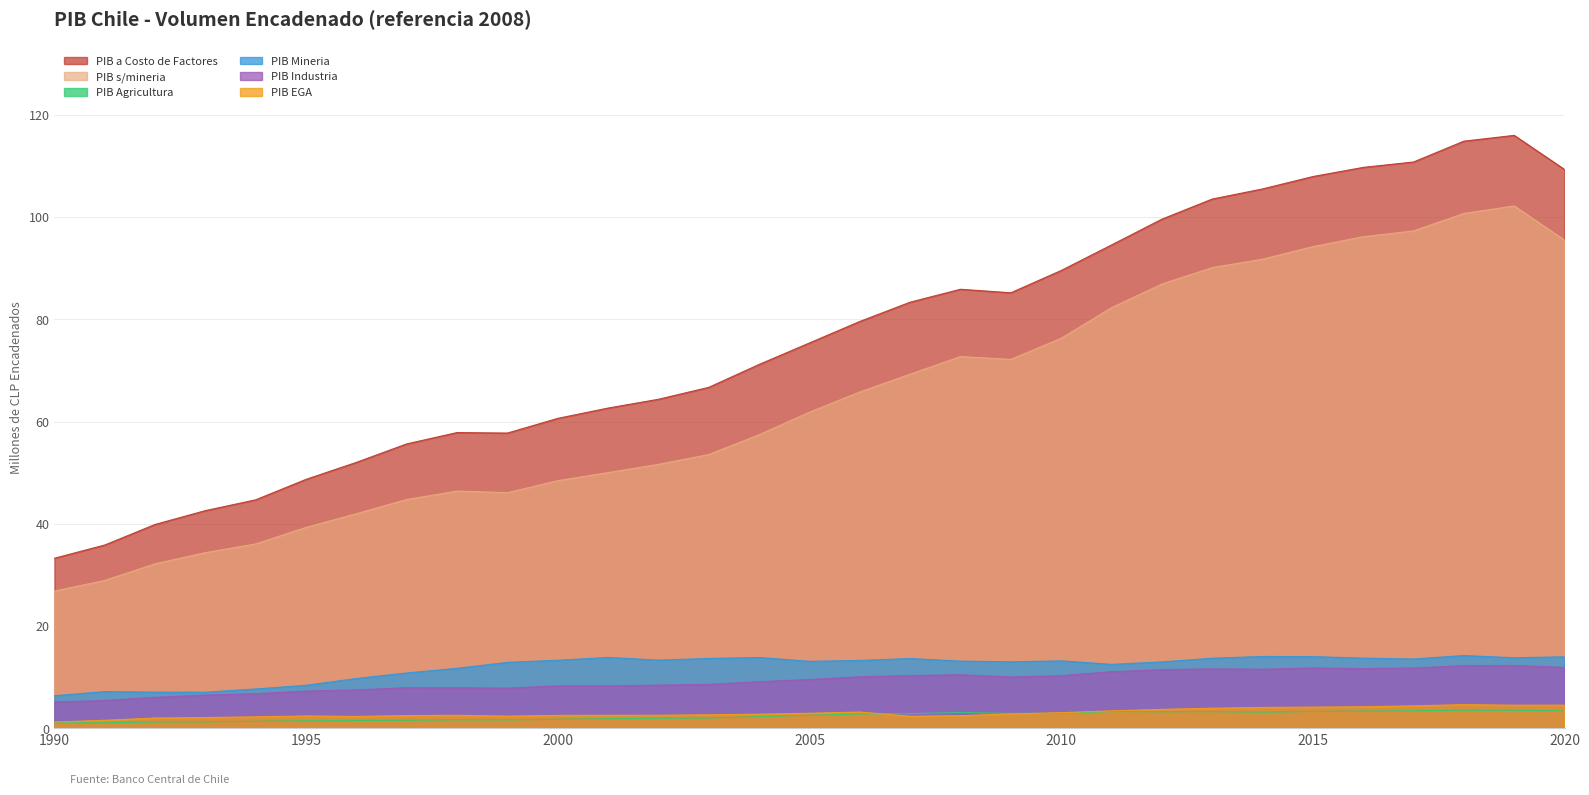

Which series has the widest spread of values?

PIB a Costo de Factores